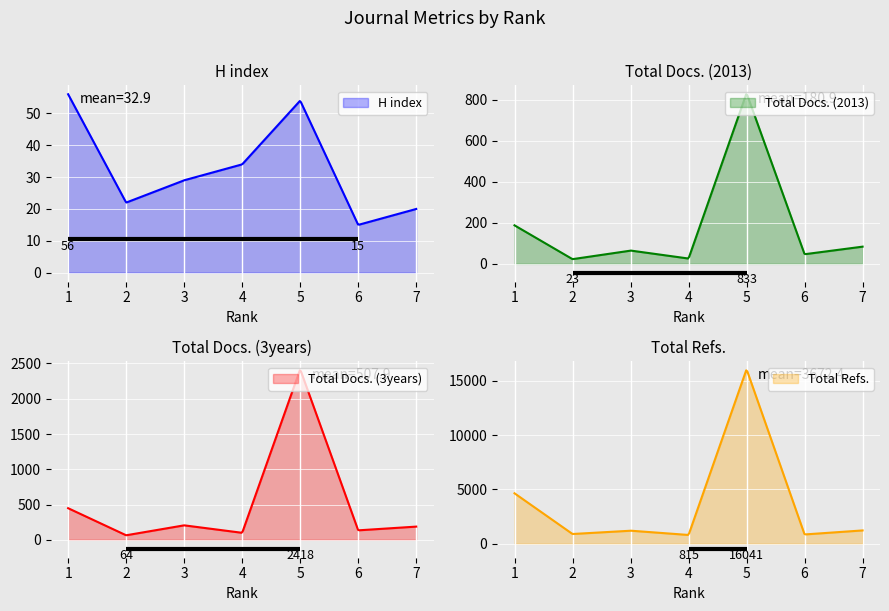

In Total Docs. (2013), how many points are lower than both neighbors (excluding endpoints)?

3